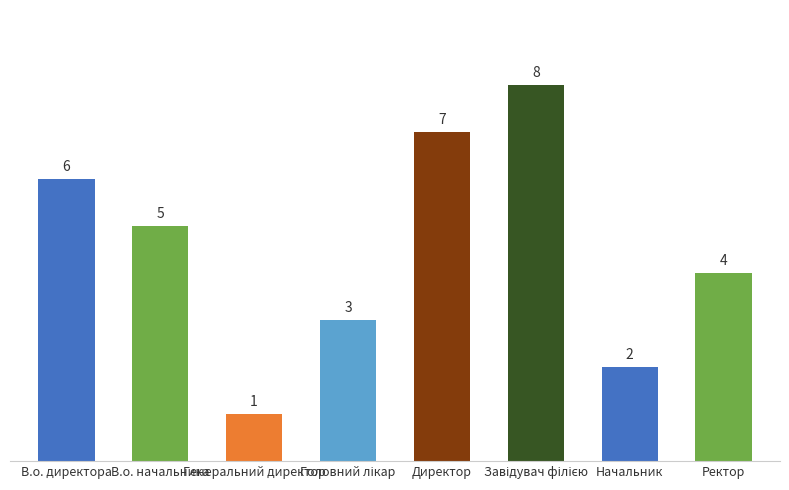

The value at Директор is 3. True or false?

False